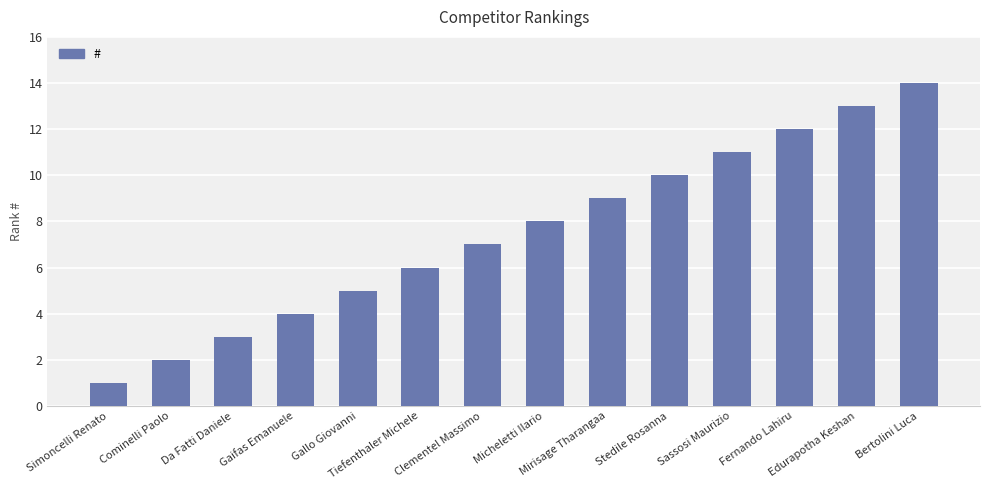

What position from the right is Da Fatti Daniele?

12